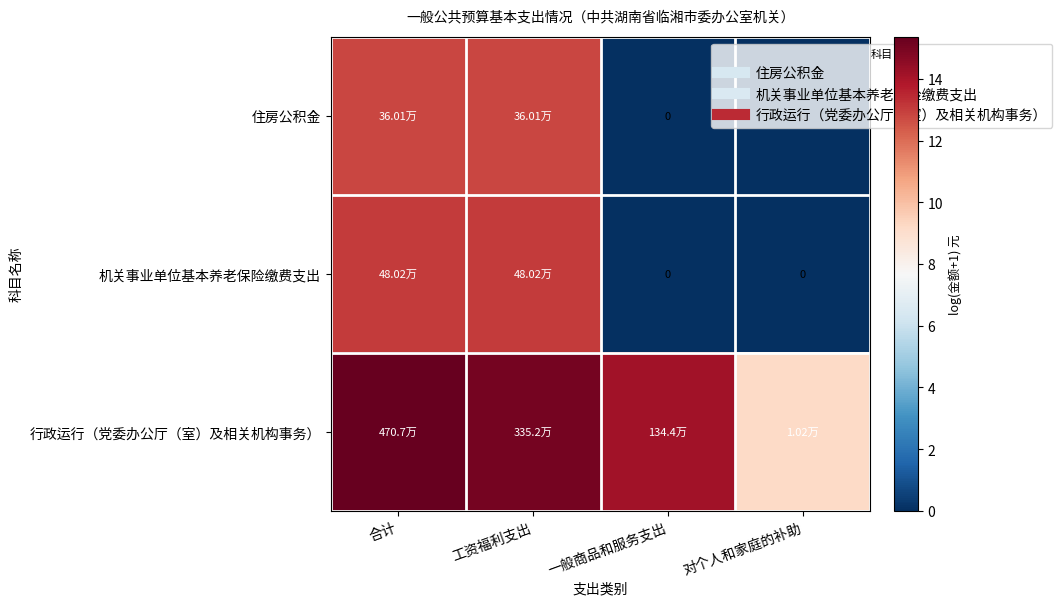

What is the difference between the maximum and minimum values in the 机关事业单位基本养老保险缴费支出 series?

13.1